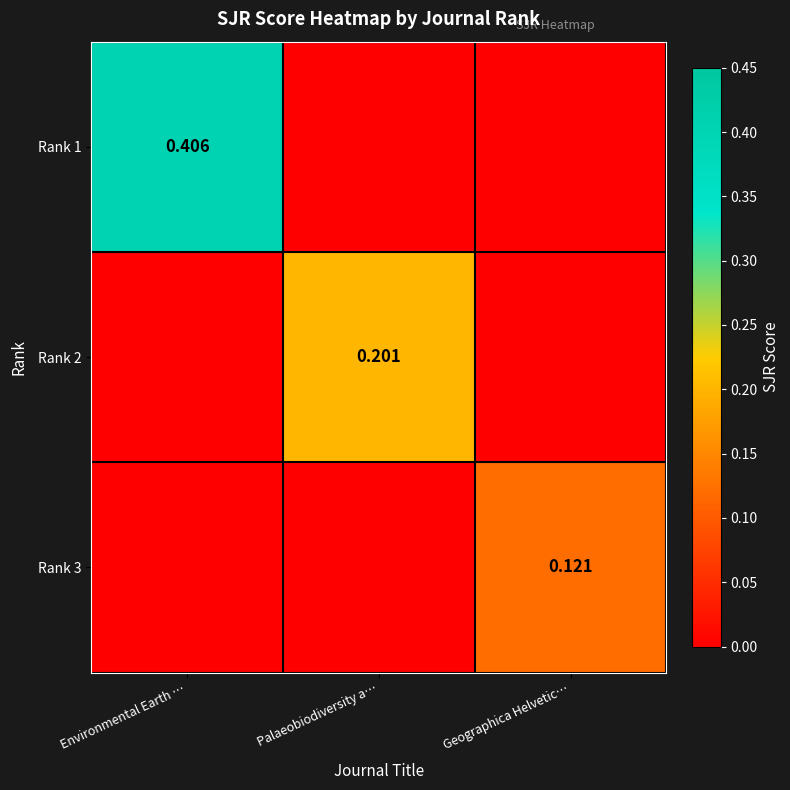

Count the Rank 2 values in the range 0 to 1.

3